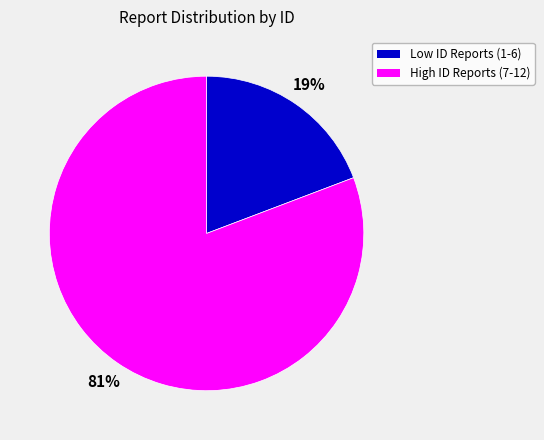

To the nearest percent, what is the difference between the largest and smallest slice percentages?

62%